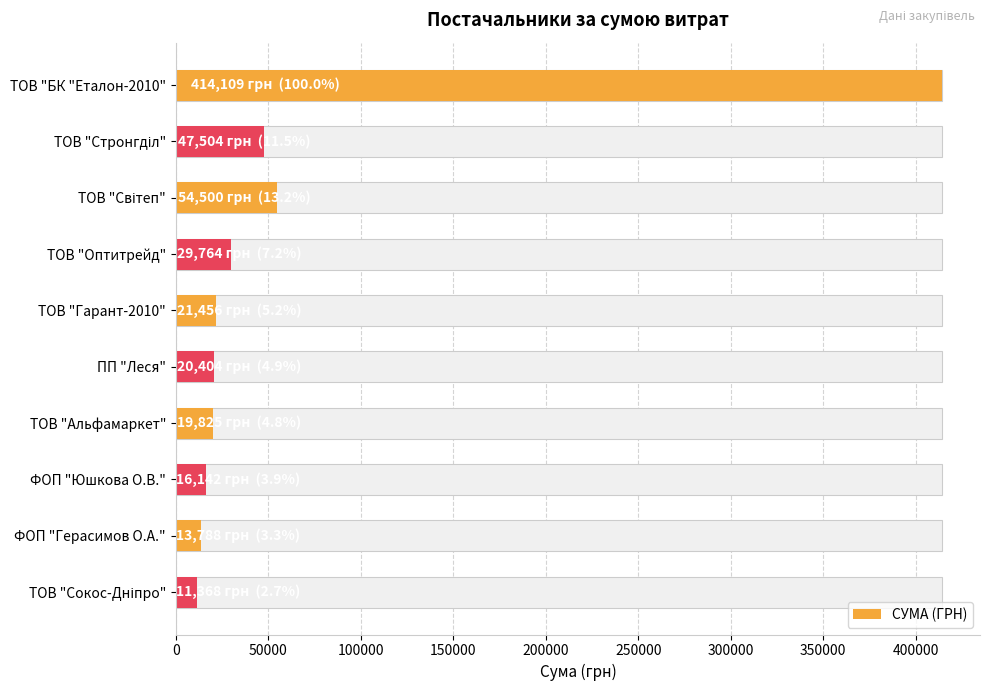

What is the value of the 4th bar from the left?

29764.1